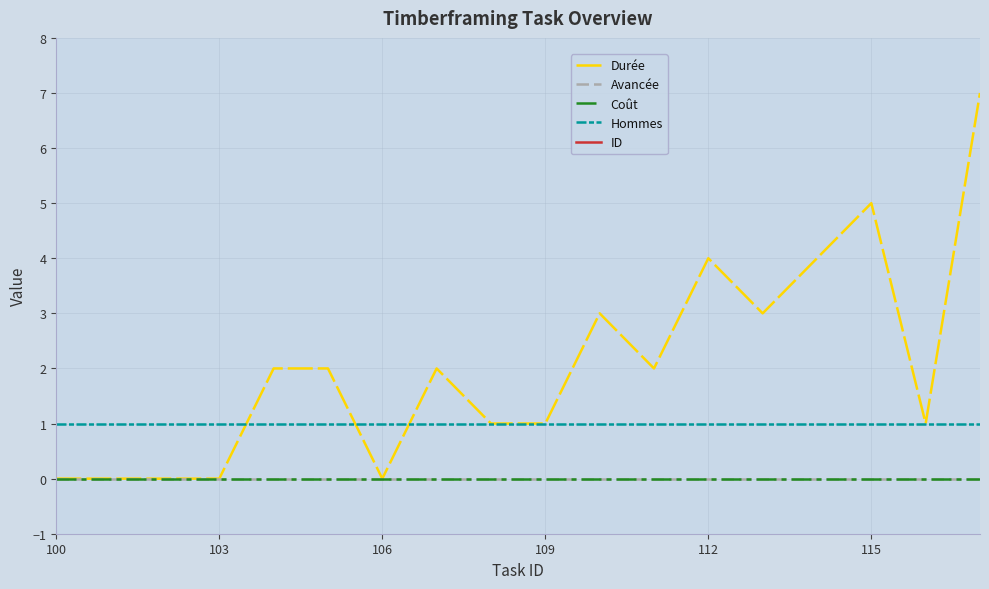

What position from the left is 16?

17